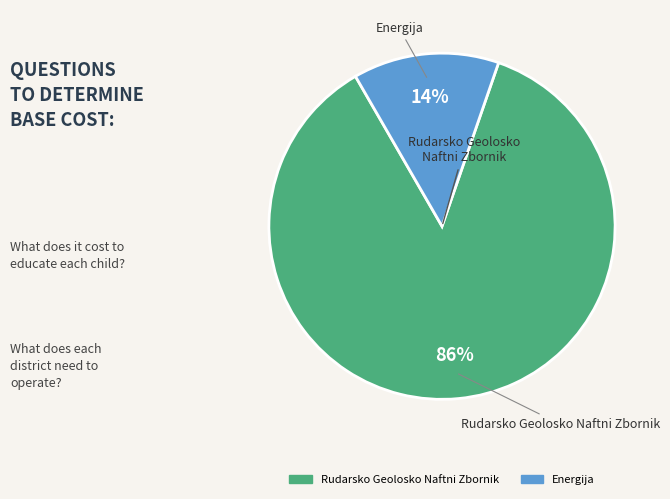

What percentage is the Rudarsko Geolosko Naftni Zbornik slice, to the nearest percent?

86%